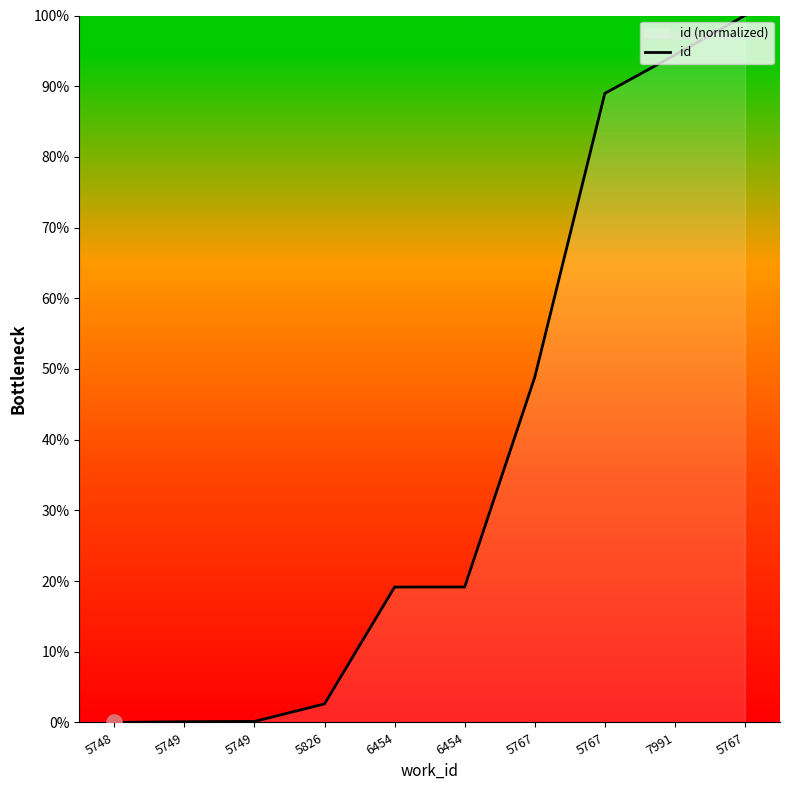

Which has a higher value, 5749 or 5767?

5767